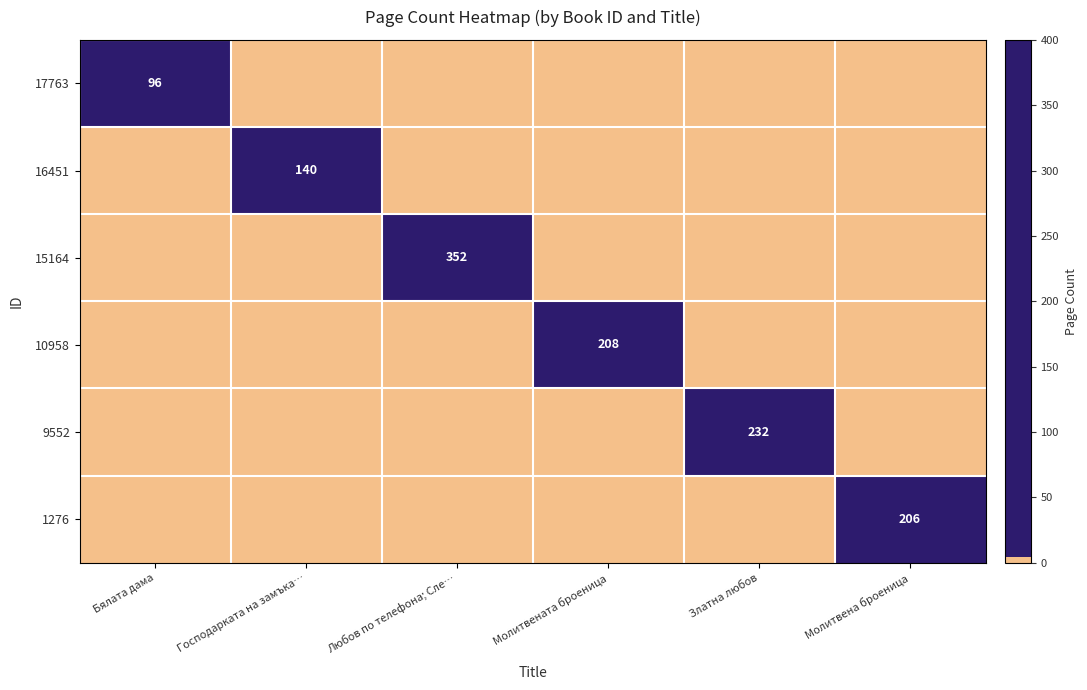

At which label does 17763 reach its peak?

Бялата дама